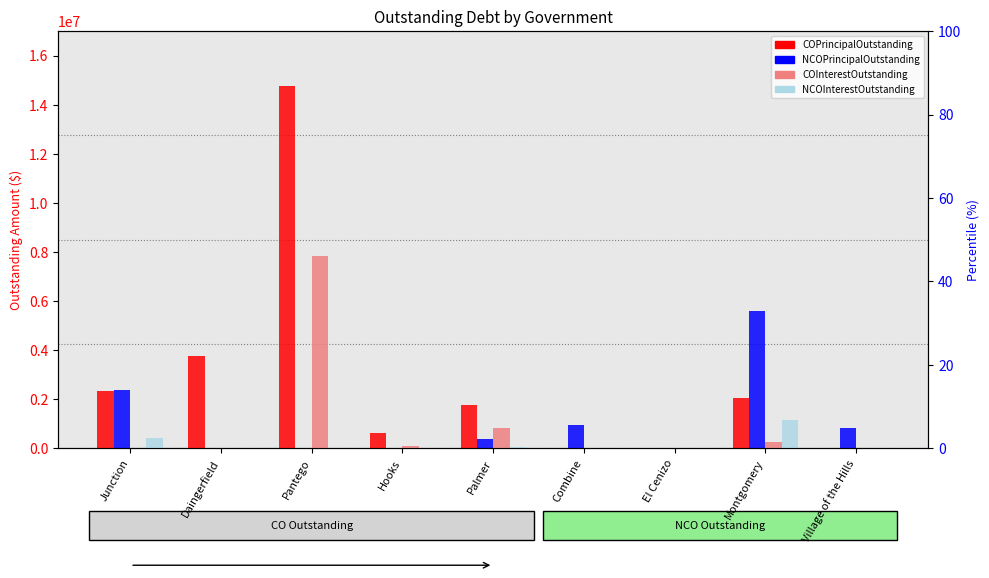

Where does the NCOPrincipalOutstanding series first go above 380000?

Junction